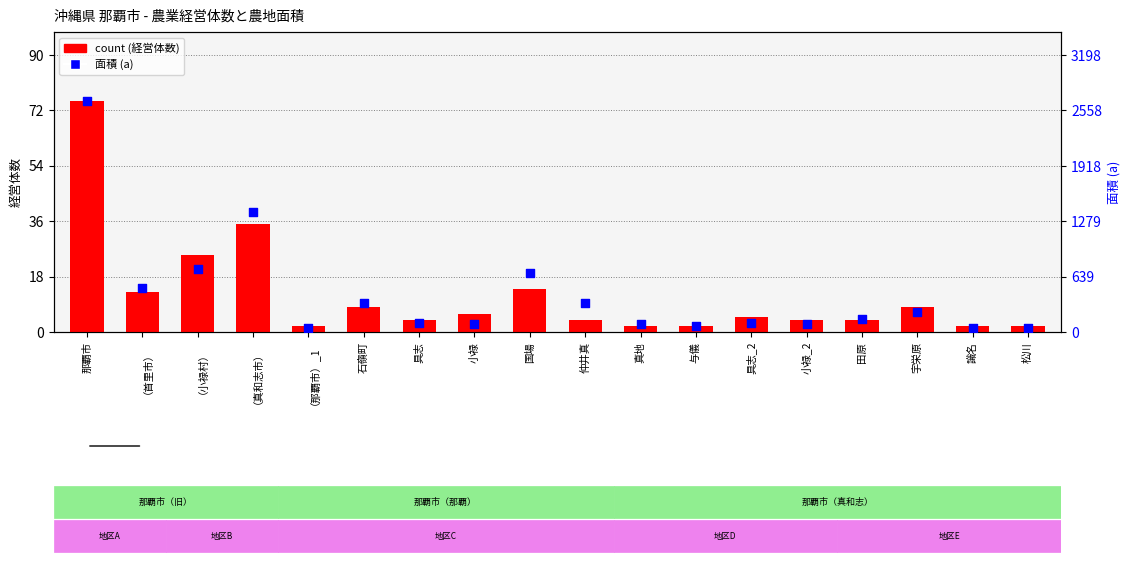

Which series reaches the maximum Y coordinate?

面積 (a)